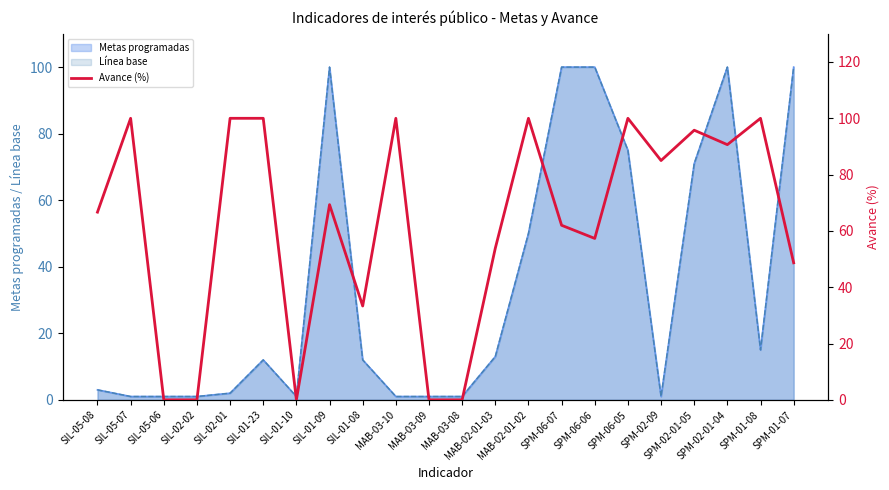

What position from the right is SIL-01-10?

16